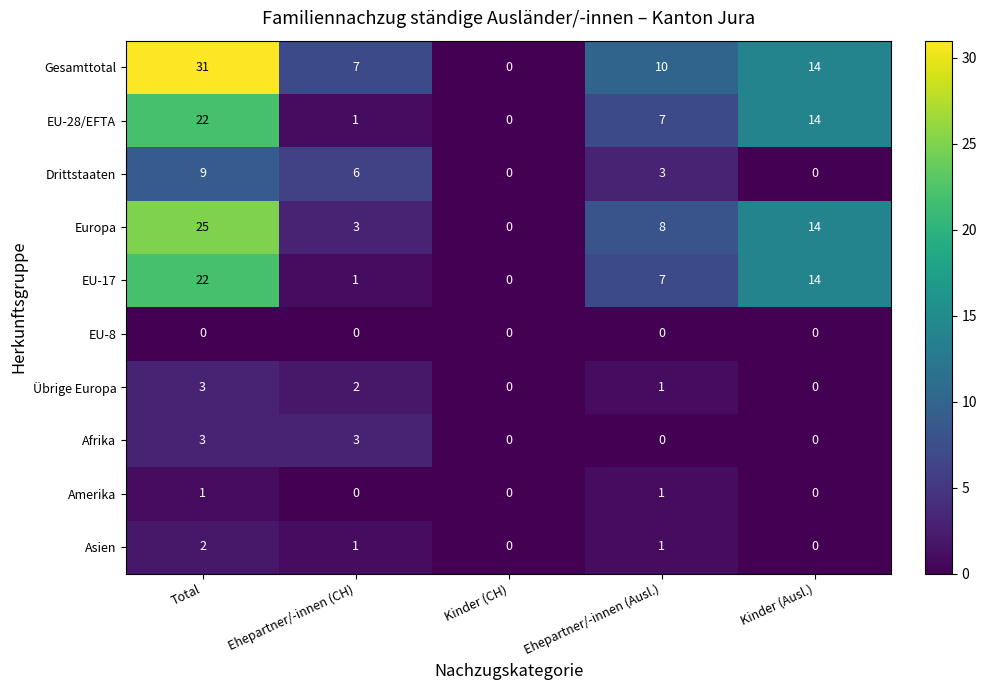

What is the total value across all series at Total?

118